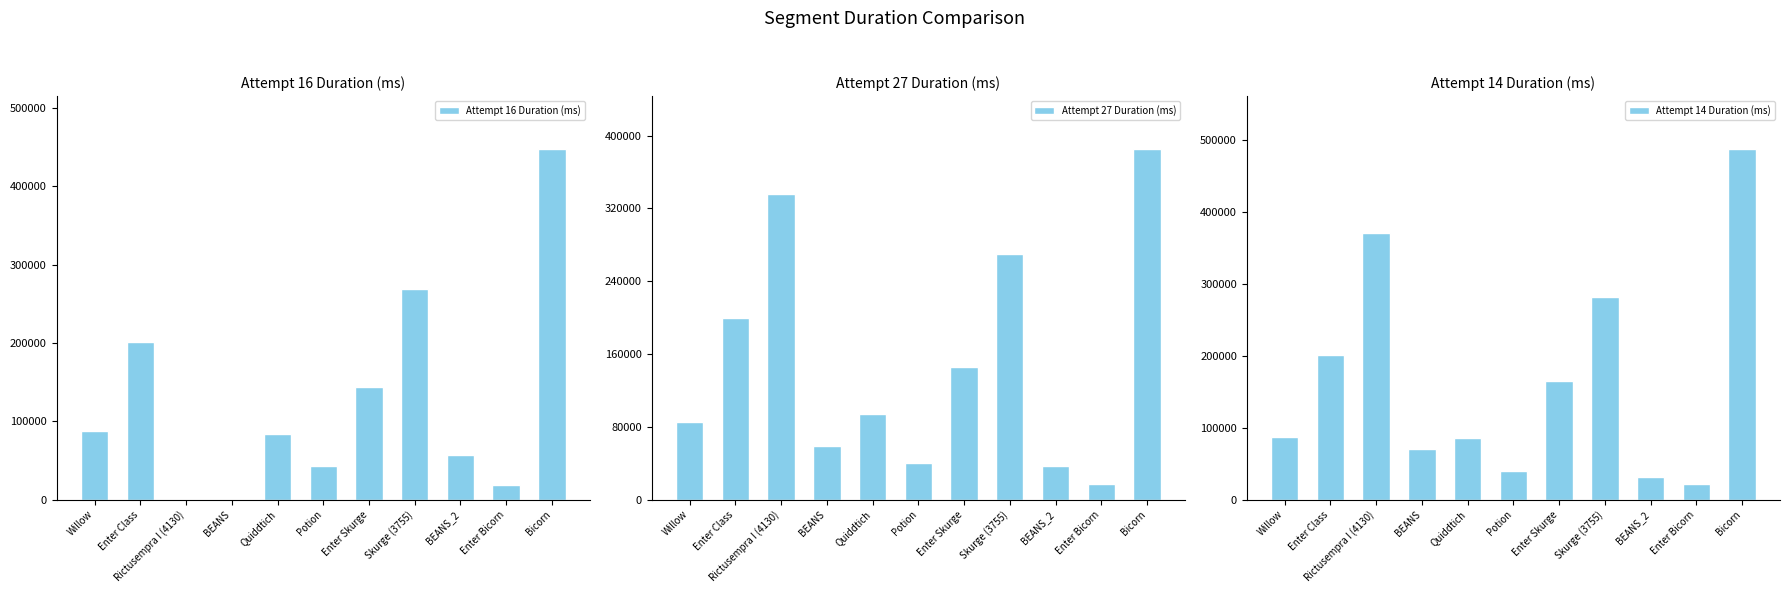

What is the sum of the Attempt 14 Duration (ms) values at BEANS and Skurge (3755)?

352055